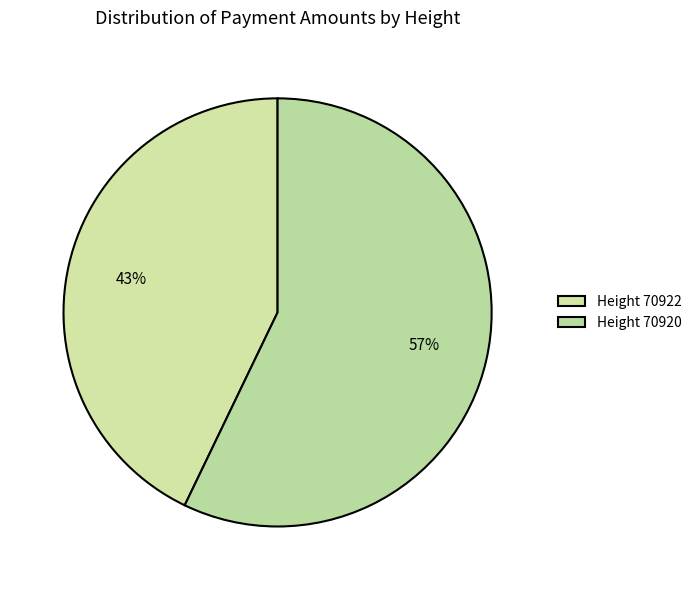

How many segments does this pie chart have?

2